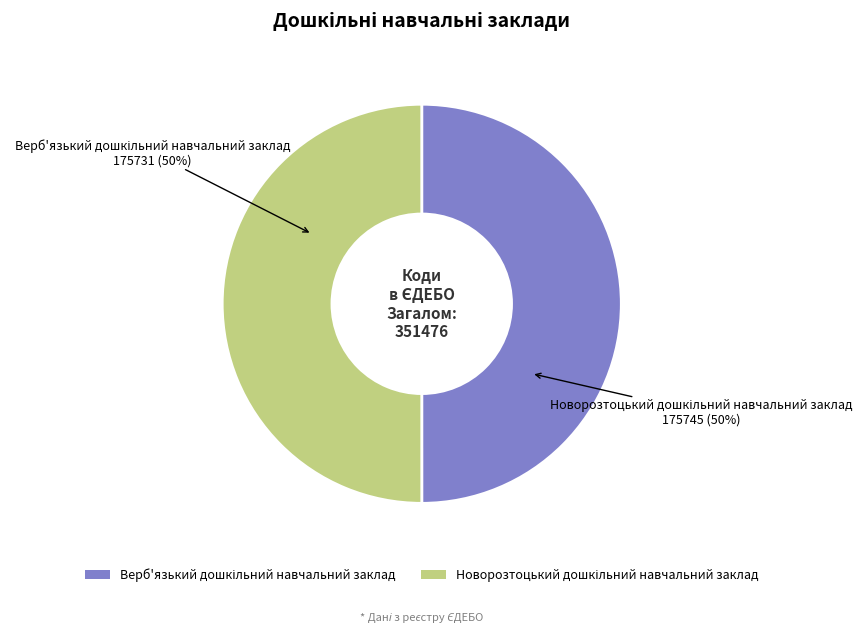

To the nearest percent, what is the average slice percentage?

50%